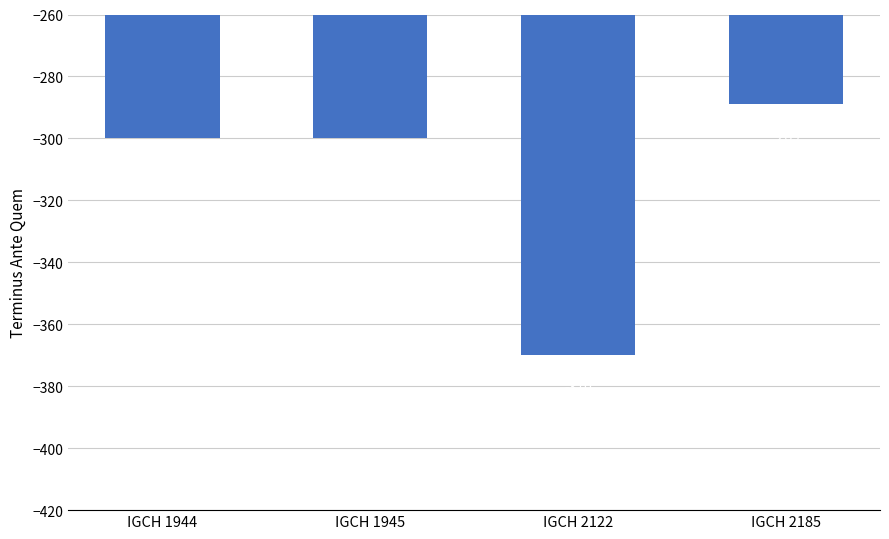

Does the chart contain any negative values?

Yes